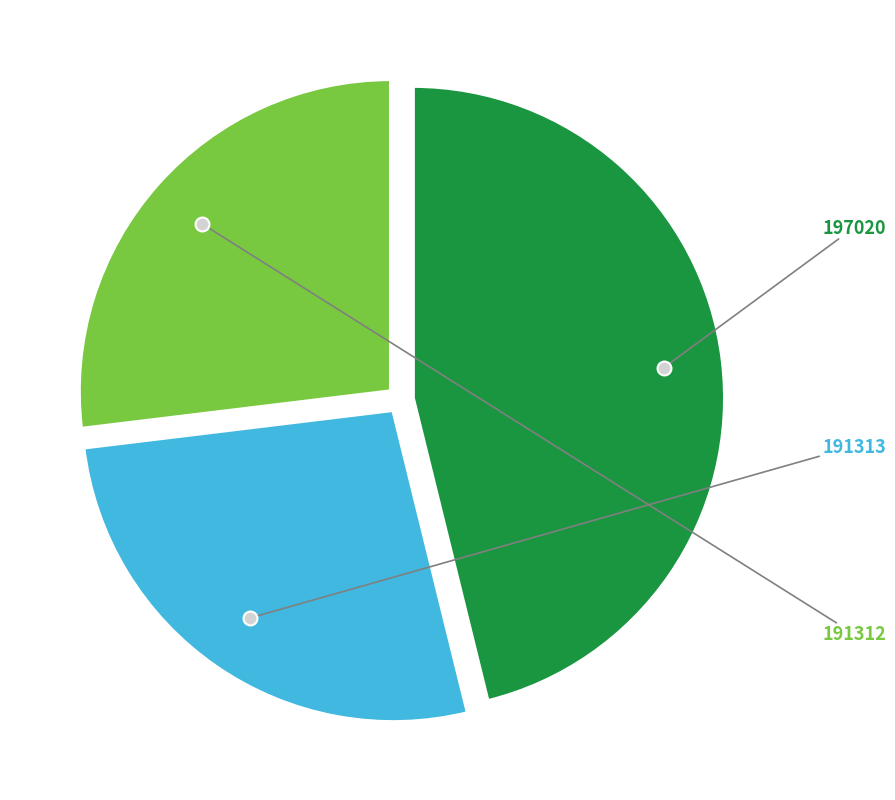

Is there a majority slice in this chart?

No